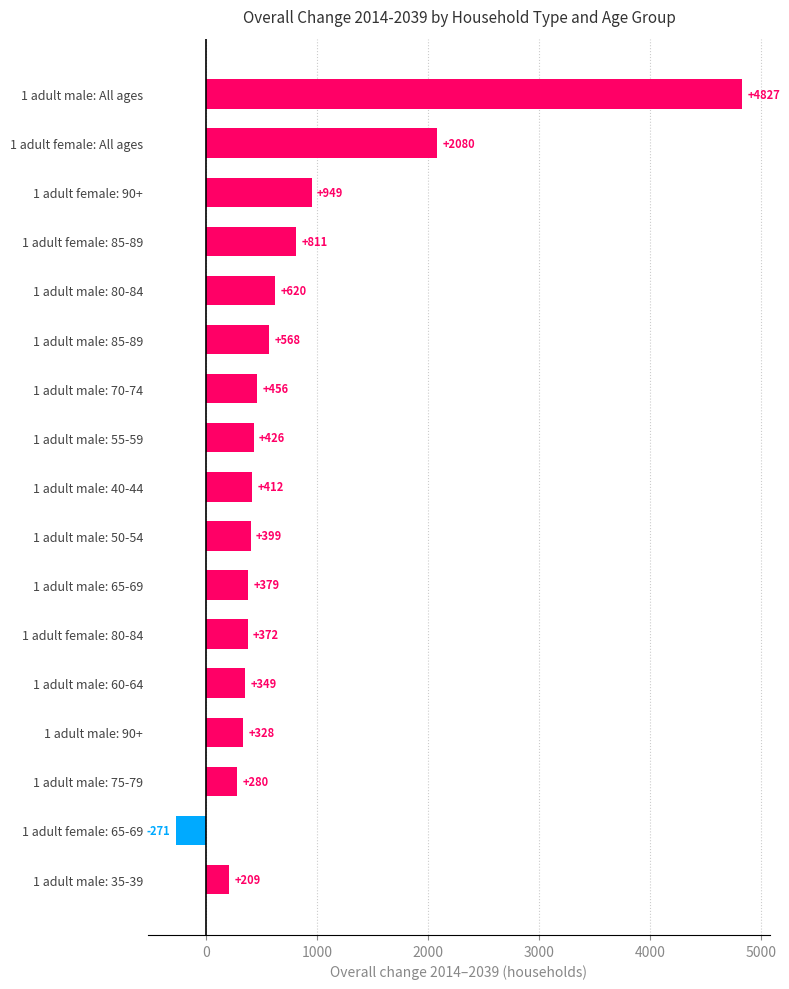

Rank the categories by value from highest to lowest.

1 adult male: All ages, 1 adult female: All ages, 1 adult female: 90+, 1 adult female: 85-89, 1 adult male: 80-84, 1 adult male: 85-89, 1 adult male: 70-74, 1 adult male: 55-59, 1 adult male: 40-44, 1 adult male: 50-54, 1 adult male: 65-69, 1 adult female: 80-84, 1 adult male: 60-64, 1 adult male: 90+, 1 adult male: 75-79, 1 adult male: 35-39, 1 adult female: 65-69